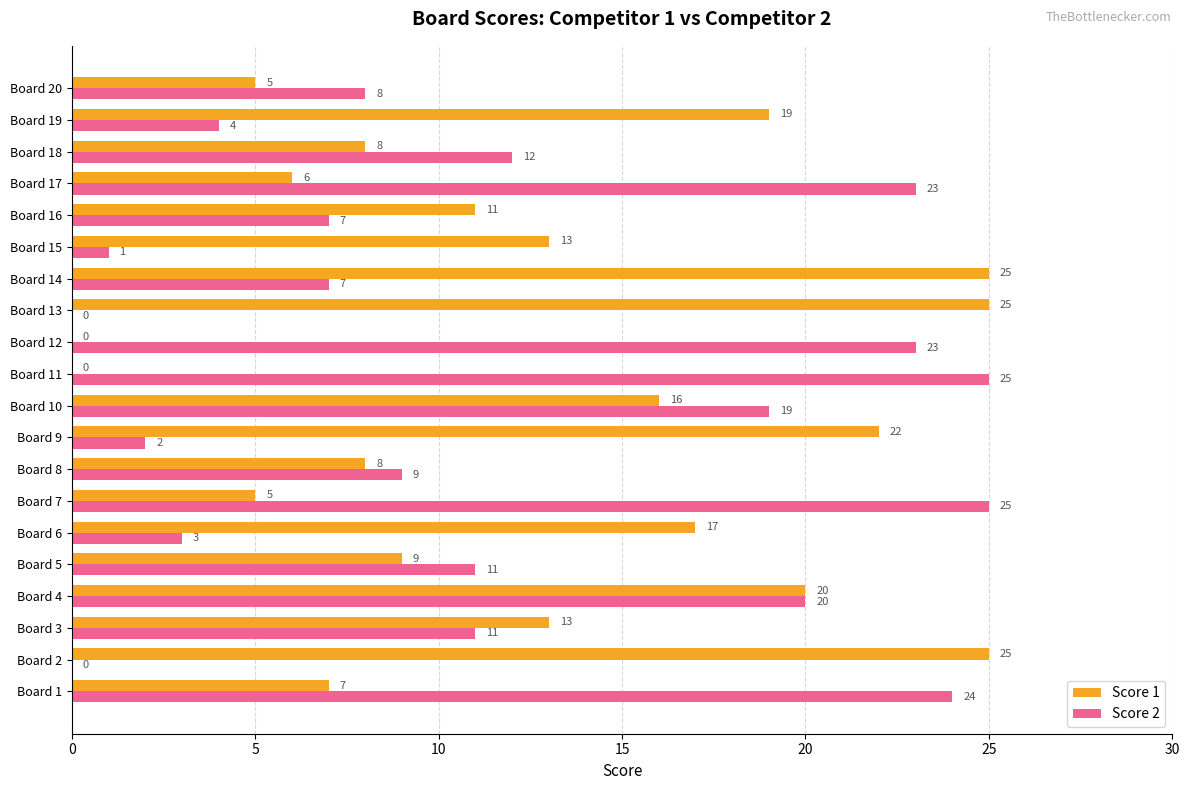

Where is Score 2 nearest to the value 12?

Board 18